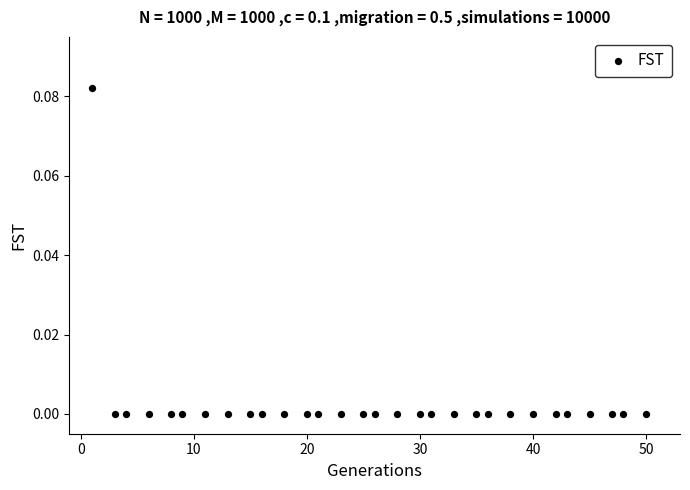

What is the range of X values (max minus min)?

49.0